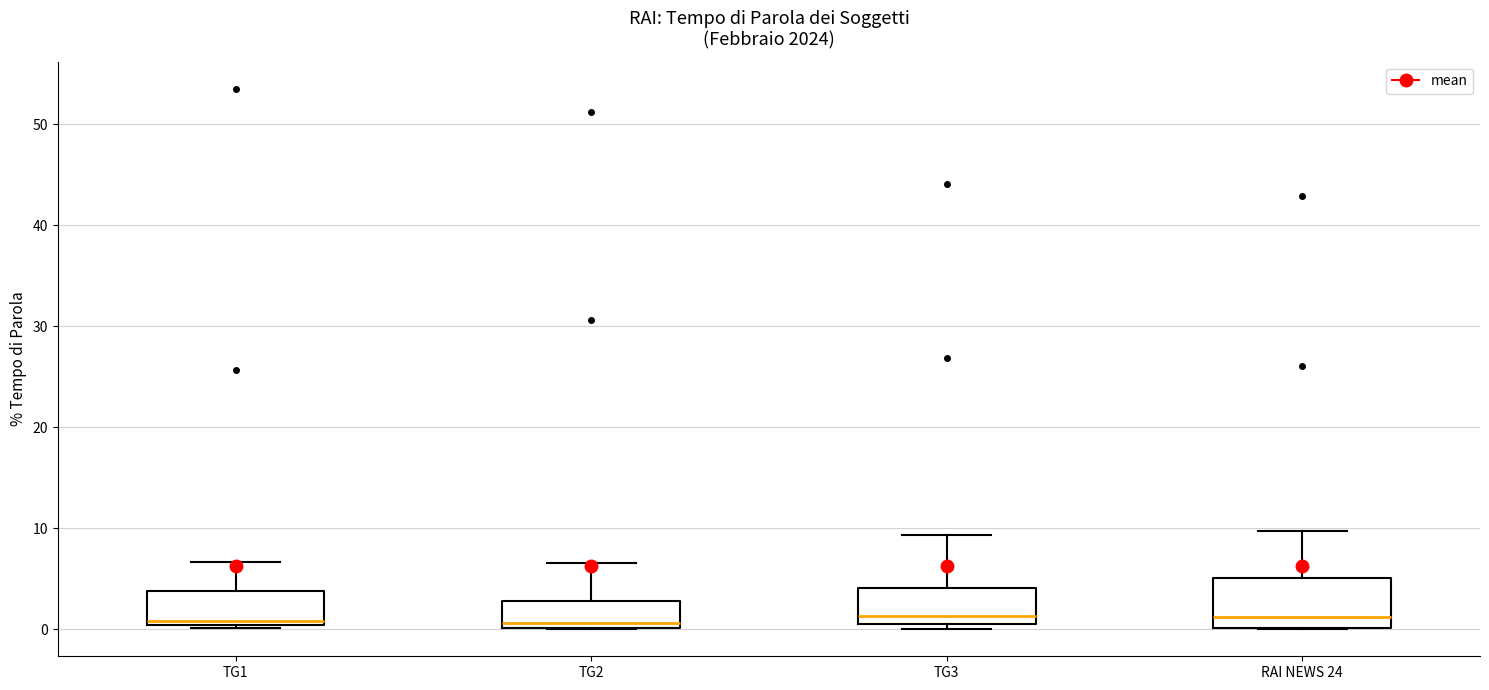

Reading left to right, read every box against the y-axis: the position of its median line, the range the box covers, and the ends of its whiskers. The values are not printed on the chart, so give them approximately, as read against the axis.

TG1: median 1, box 0 to 4, whiskers 0 (just below the box's lower edge) to 7
TG2: median 1, box 0 to 3, whiskers 0 to 7
TG3: median 1 (just above the box's lower edge), box 1 to 4, whiskers 0 to 9
RAI NEWS 24: median 1, box 0 to 5, whiskers 0 to 10